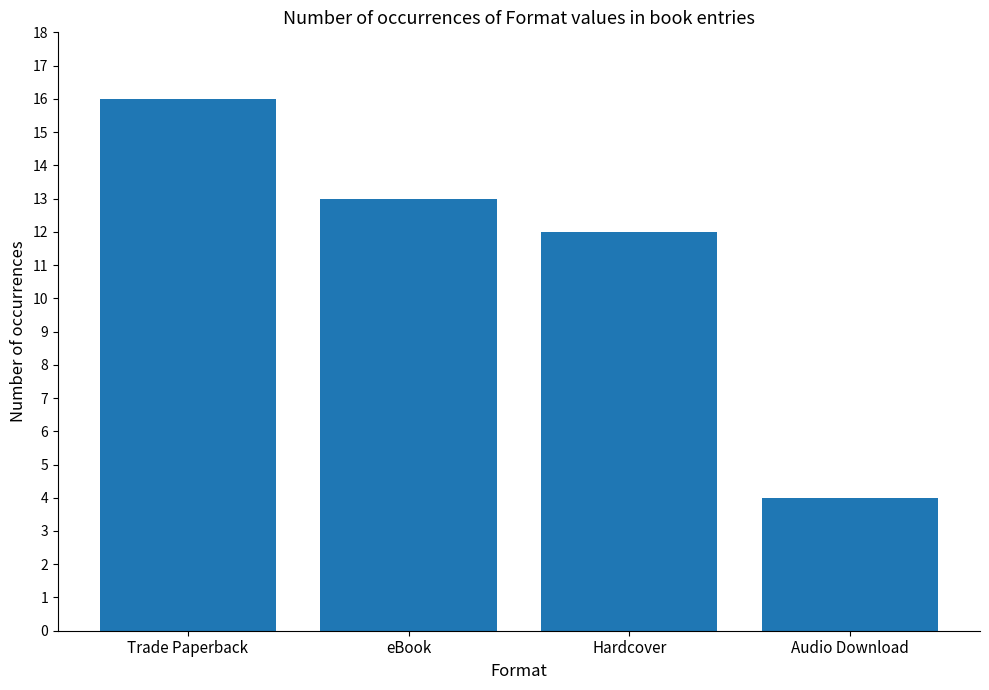

List the labels in order of value, smallest first.

Audio Download, Hardcover, eBook, Trade Paperback